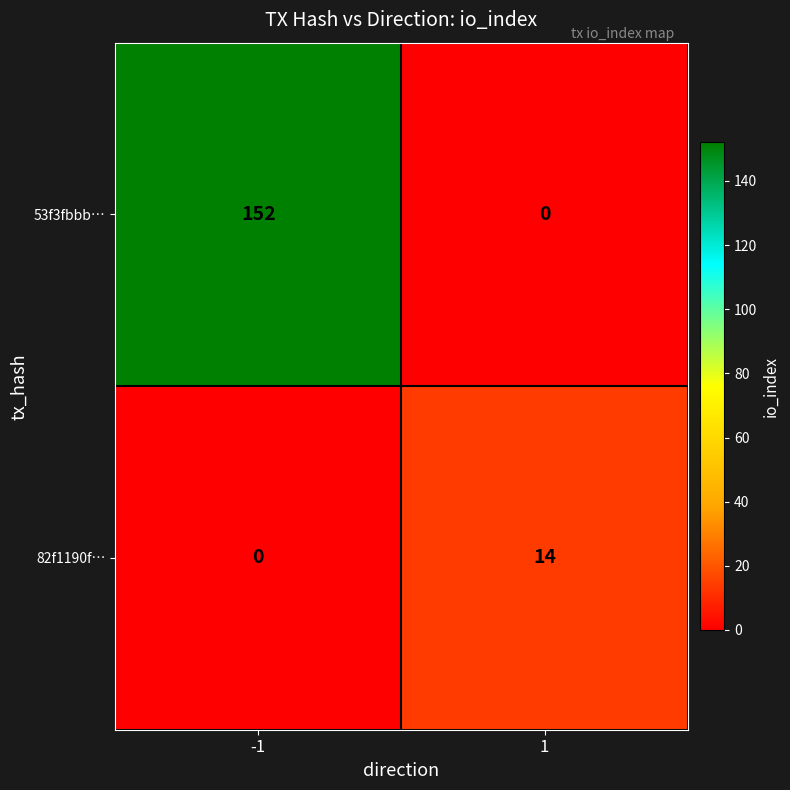

What is the difference between the maximum and minimum values in the 53f3fbbb… series?

152